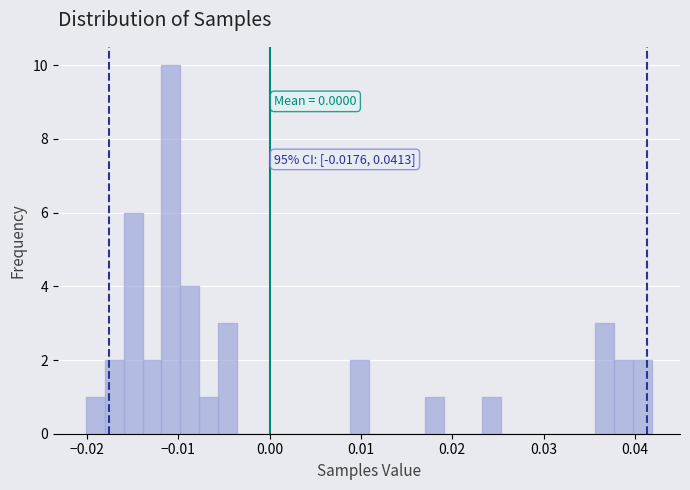

Read against the x-axis, roughly where is the centre of the tallest bar?

-0.011